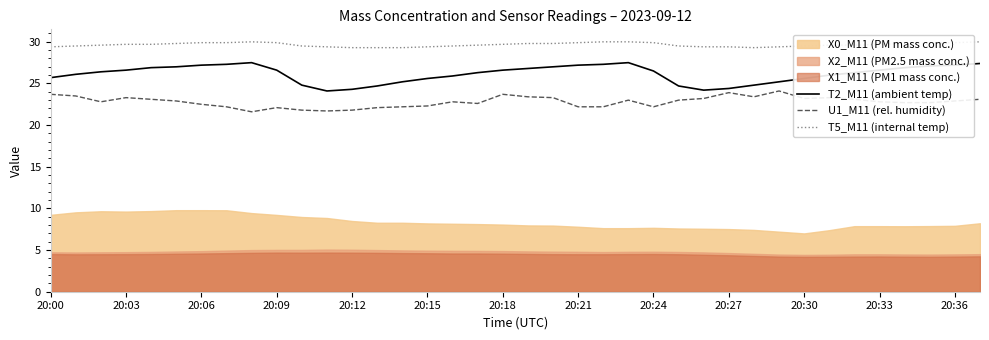

What is the lowest value of the U1_M11 (rel. humidity) series?

21.6